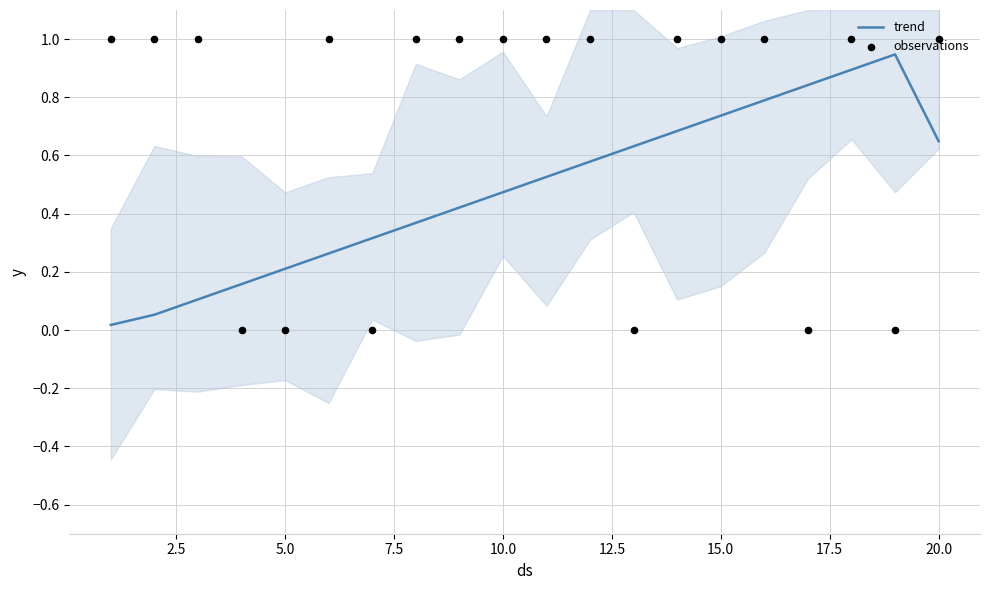

Which series has the widest spread of Y values?

observations